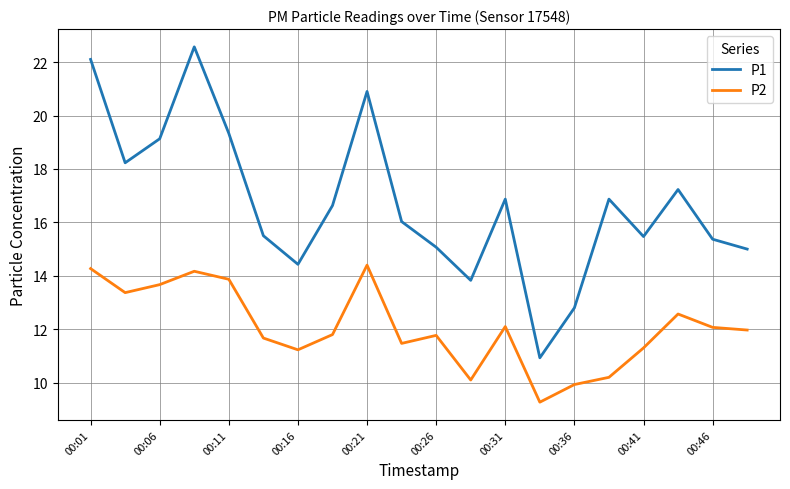

True or false: P2 and P1 intersect in this chart.

False